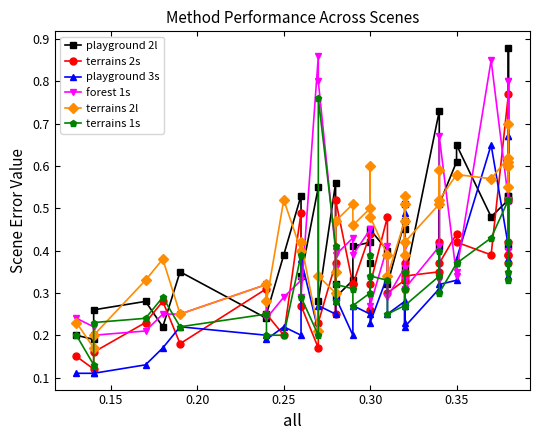

Count the terrains 1s values in the range 0 to 1.

40